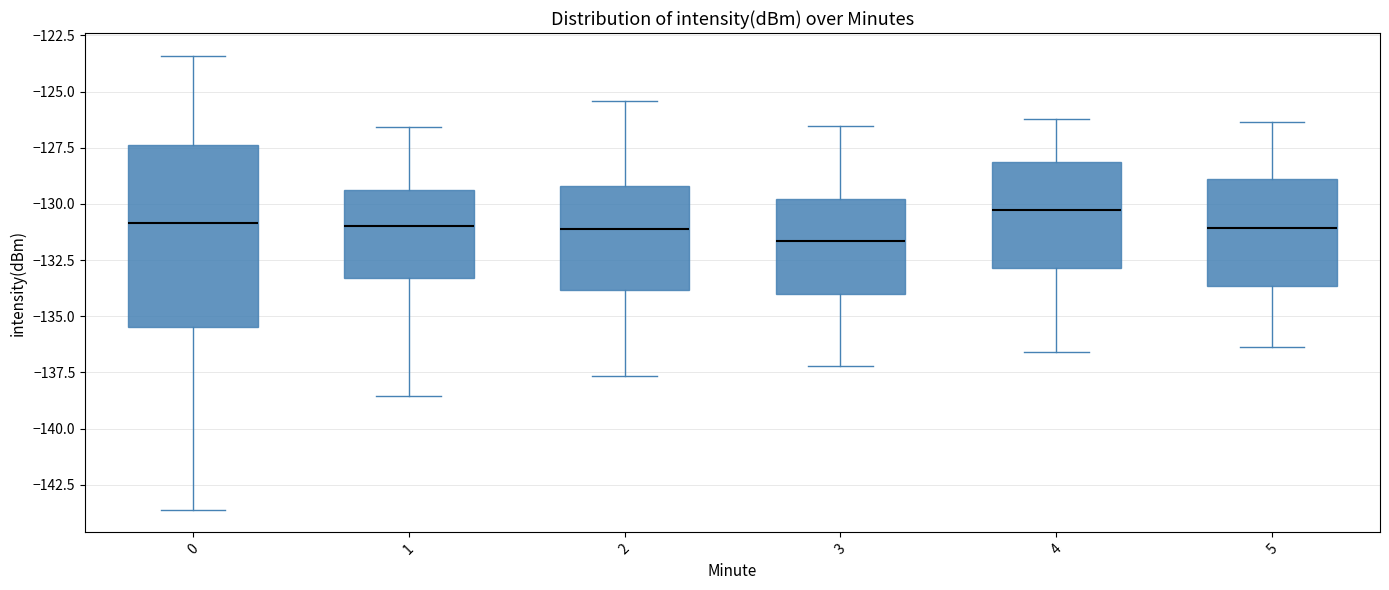

Reading left to right, read every box against the y-axis: the position of its median line, the range the box covers, and the ends of its whiskers. The values are not printed on the chart, so give them approximately, as read against the axis.

0: median -131.0, box -135.5 to -127.5, whiskers -143.5 to -123.5
1: median -131.0, box -133.5 to -129.5, whiskers -138.5 to -126.5
2: median -131.0, box -134.0 to -129.0, whiskers -137.5 to -125.5
3: median -131.5, box -134.0 to -130.0, whiskers -137.0 to -126.5
4: median -130.5, box -133.0 to -128.0, whiskers -136.5 to -126.0
5: median -131.0, box -133.5 to -129.0, whiskers -136.5 to -126.5